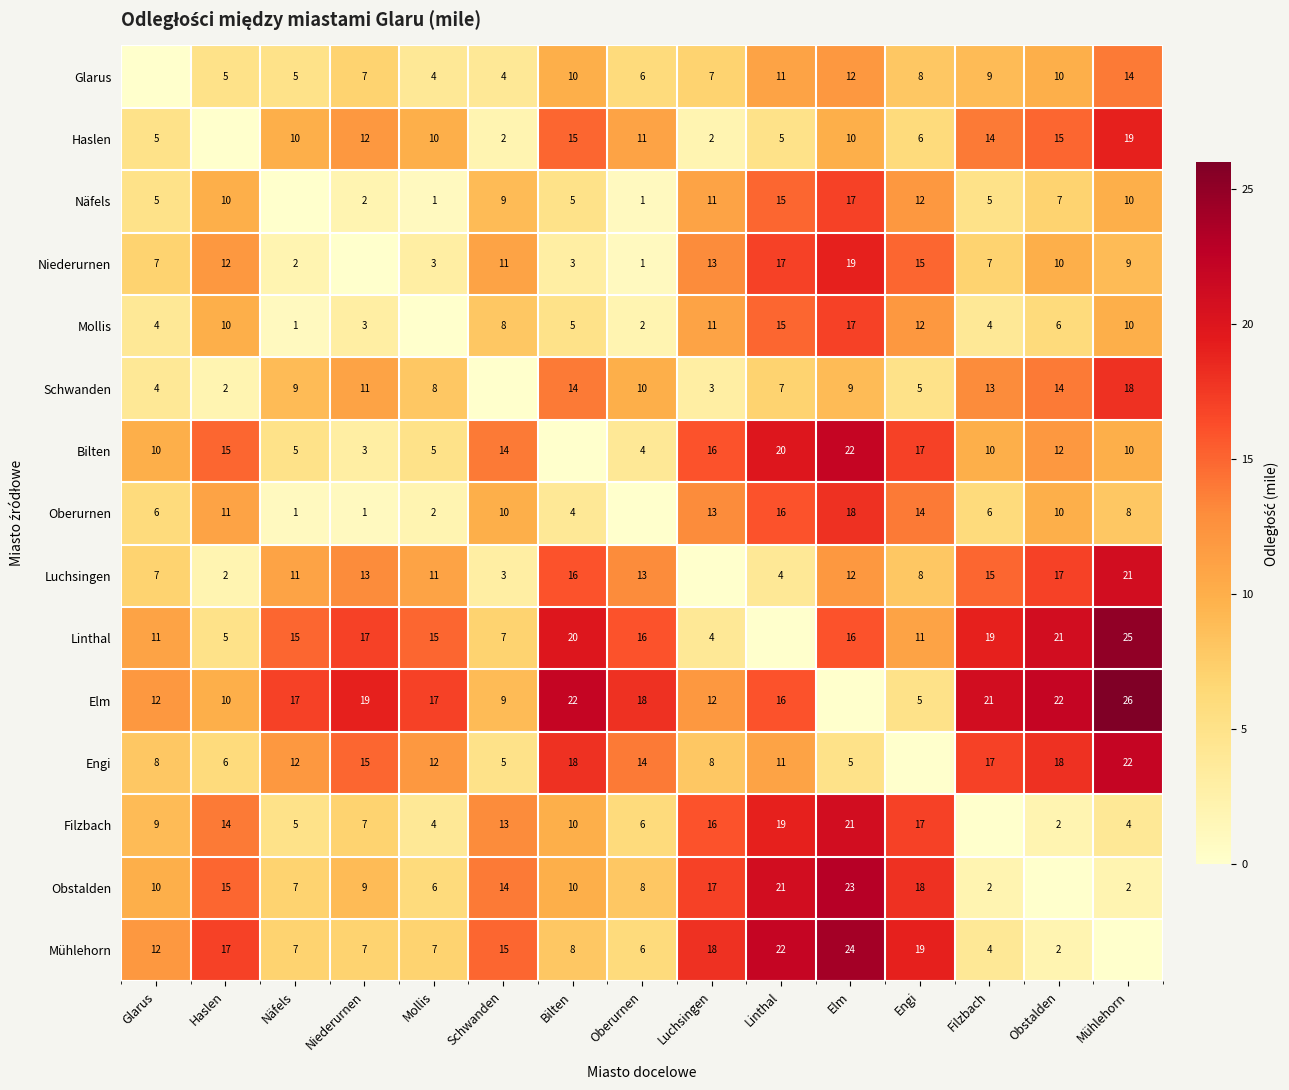

What is the difference between the Luchsingen values at Glarus and Elm?

5